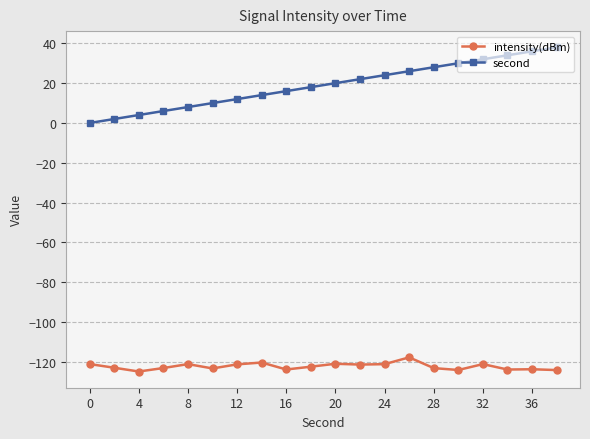

List the series in order of their overall mean, lowest first.

intensity(dBm), second